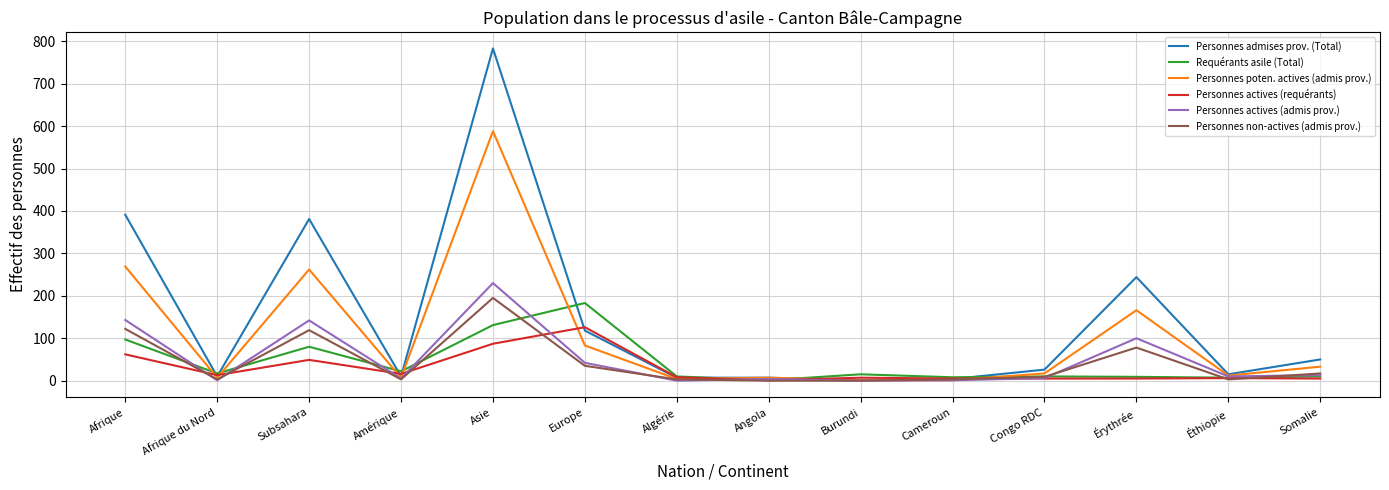

Does the chart display data point markers on the line(s)?

No